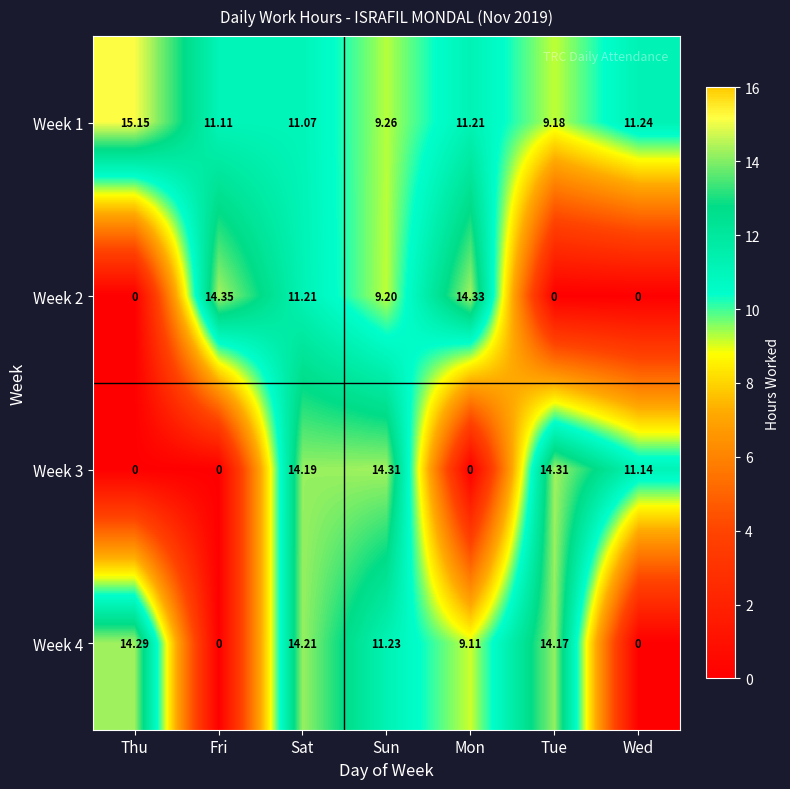

Rank the series by their maximum value, from highest to lowest.

Week 1, Week 2, Week 3, Week 4